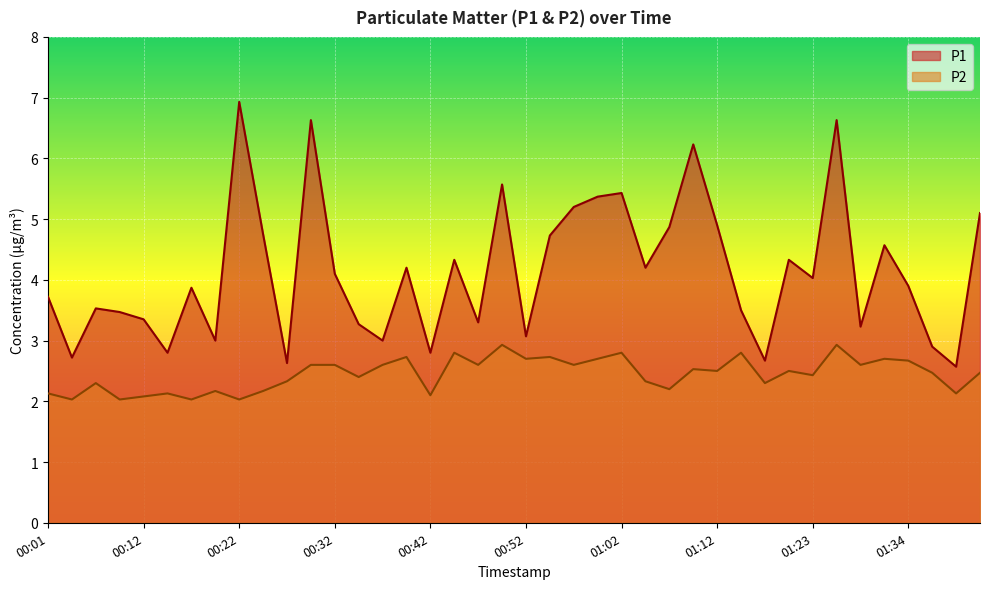

Which has a higher value, 00:09 or 00:59?

00:59